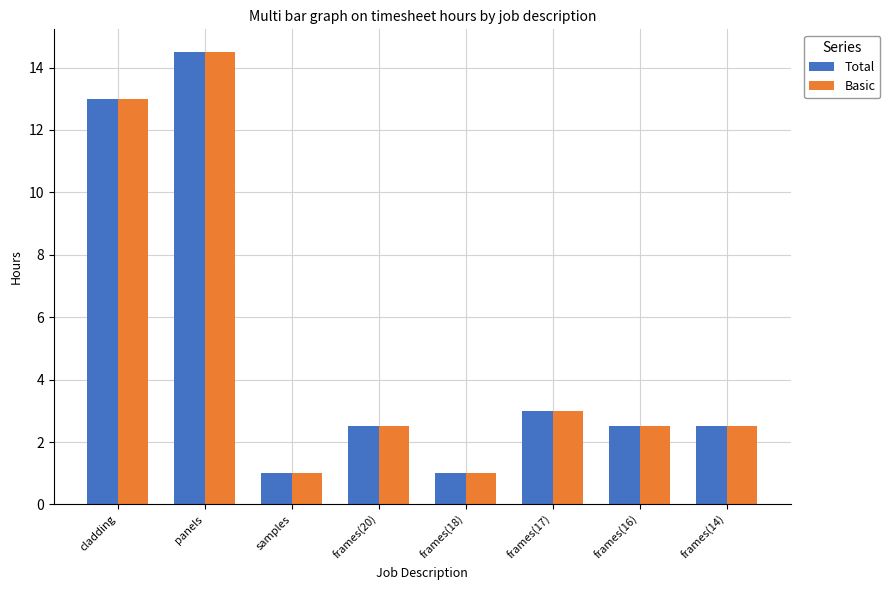

How many distinct data groups are displayed?

2